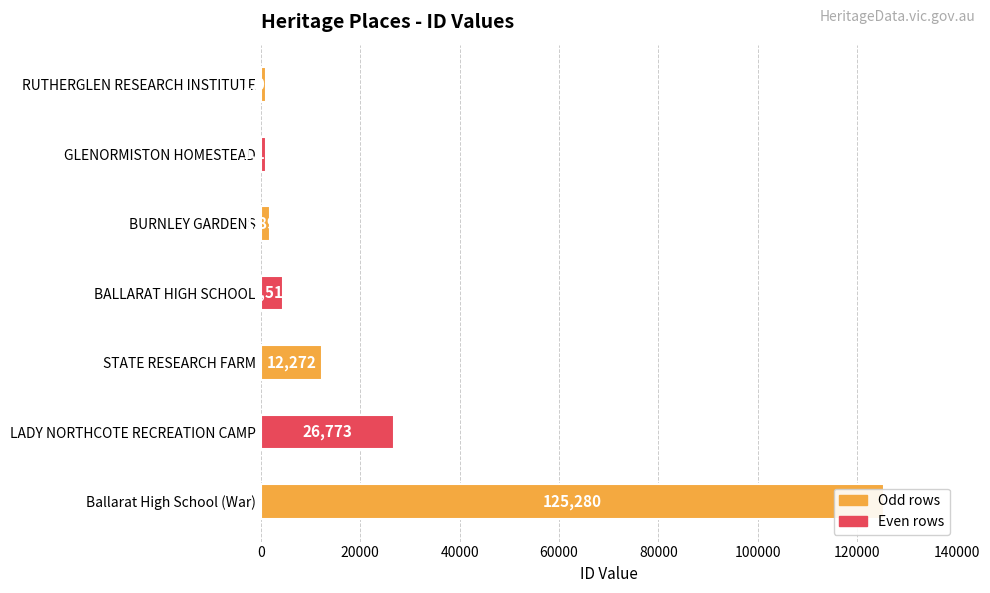

How many data points are less than 4518?

3